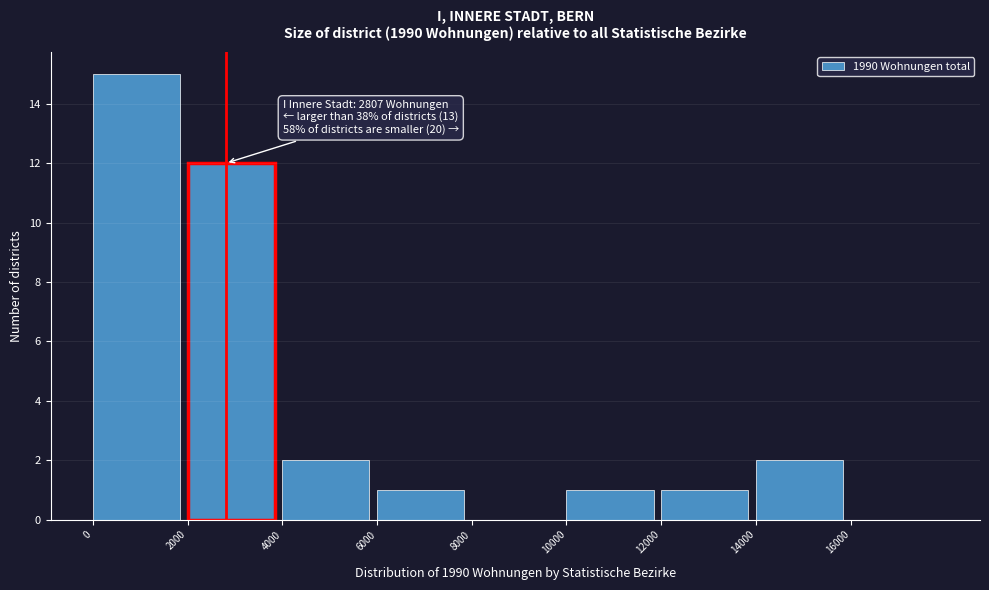

Over which range of the x-axis is the bar tallest?

0 to 2000